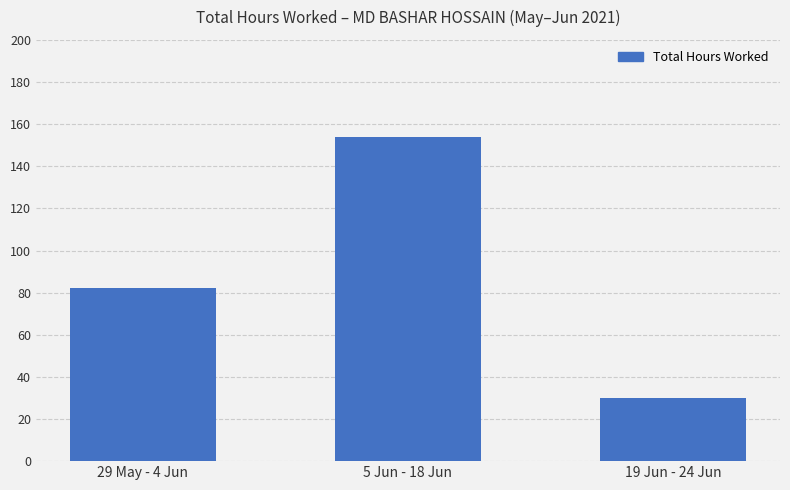

What is the greatest value displayed?

153.7